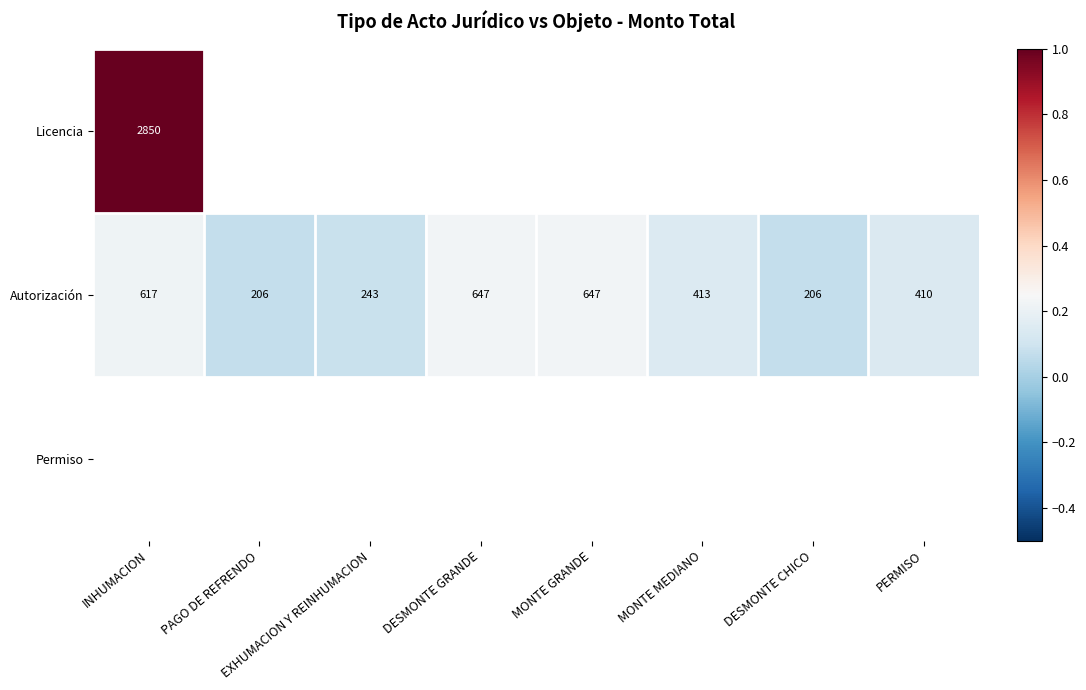

What is the approximate value of Autorización at PAGO DE REFRENDO, to the nearest 10?

210